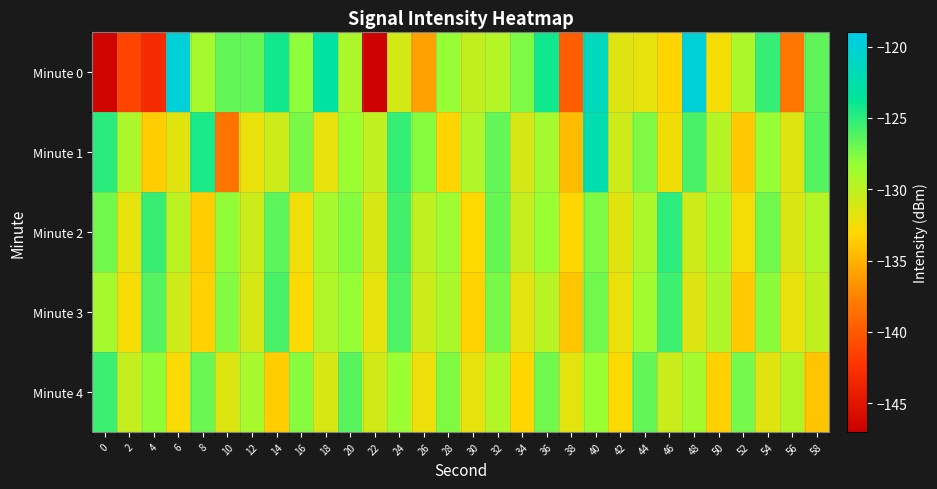

Which has a higher value, 42 or 32?

32